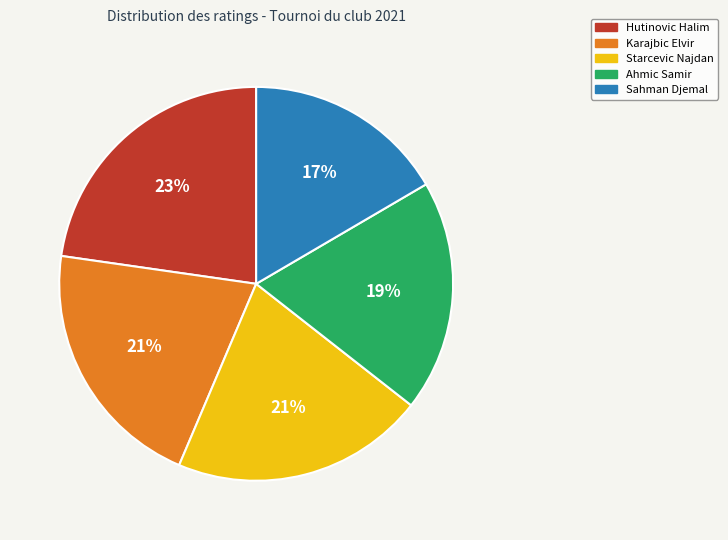

Is Sahman Djemal the majority of the pie?

No